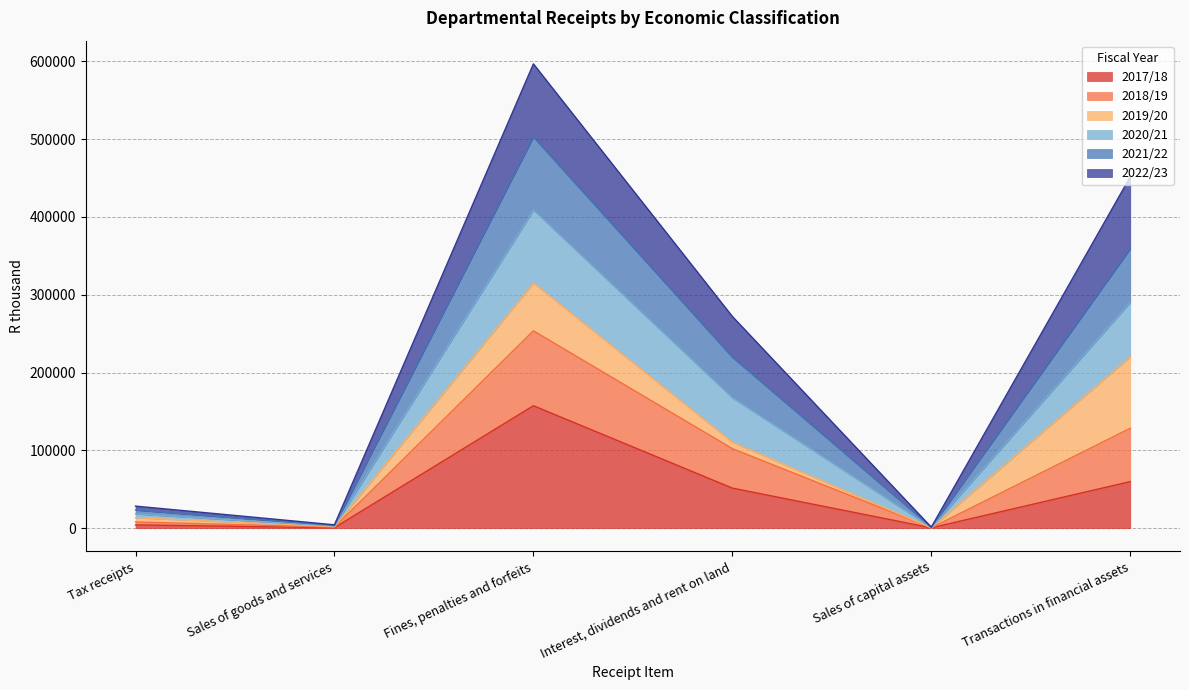

At which category is the sum across all series the highest?

Fines, penalties and forfeits